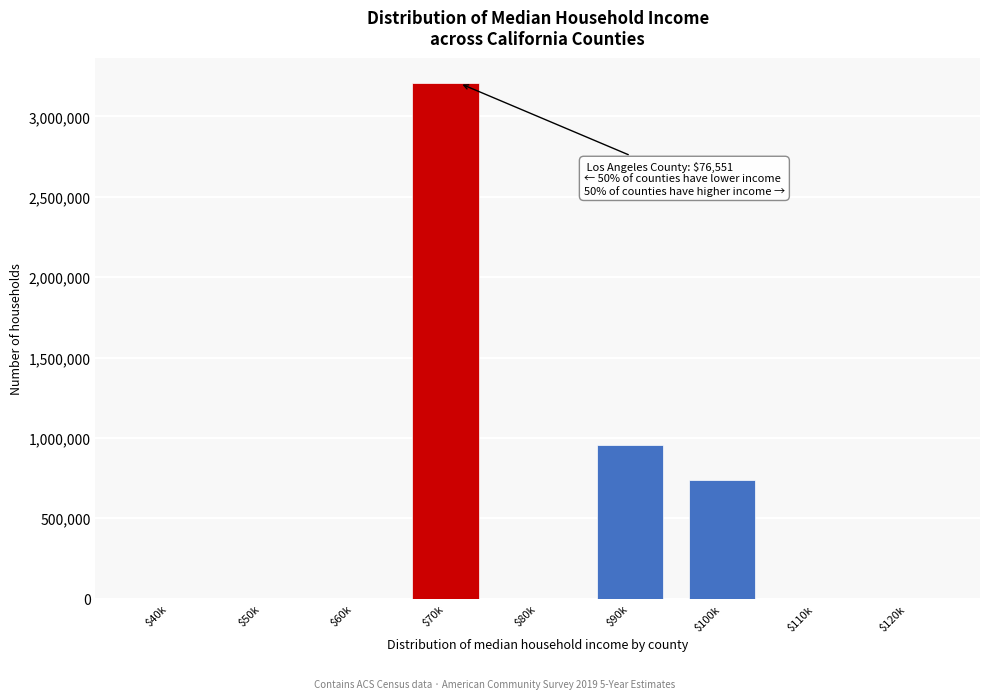

What is the sum of all values?

4895196